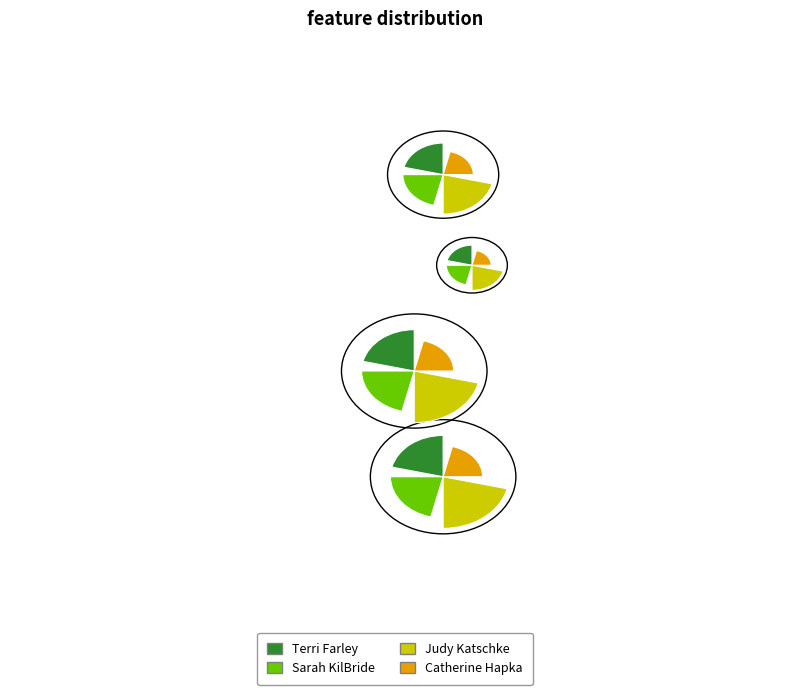

What is the total percentage of Catherine Hapka (21612128) and Terri Farley (20509675)?

43.8%